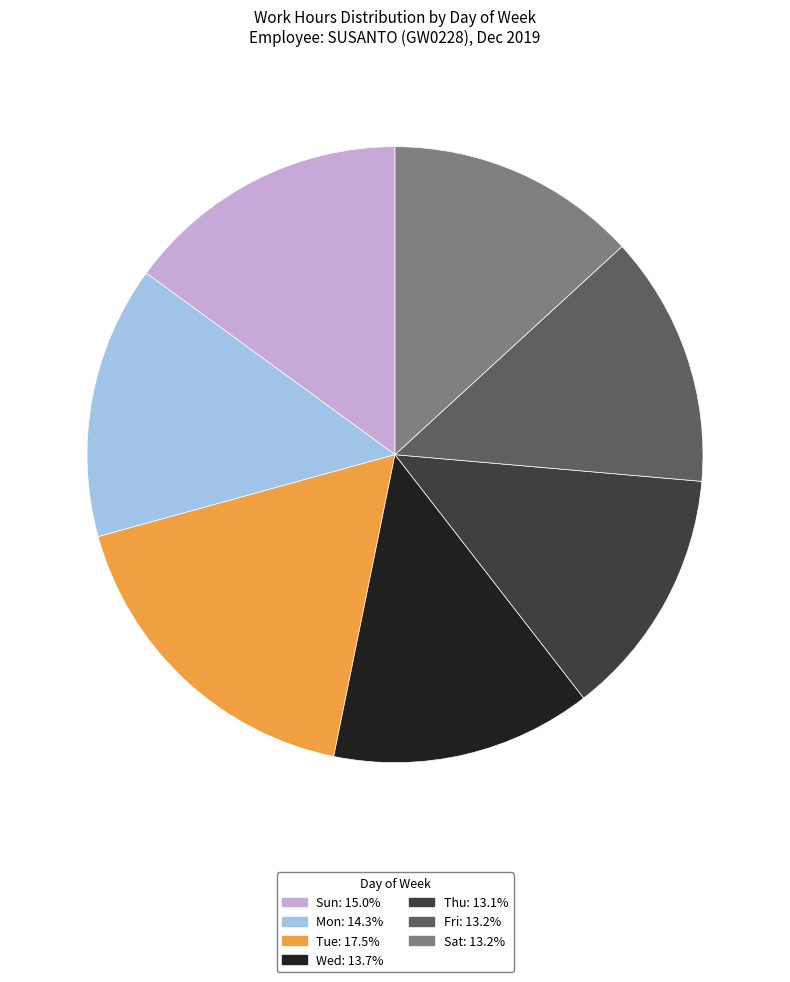

Combined, do Sun: 15.0% and Wed: 13.7% account for over 50%?

No